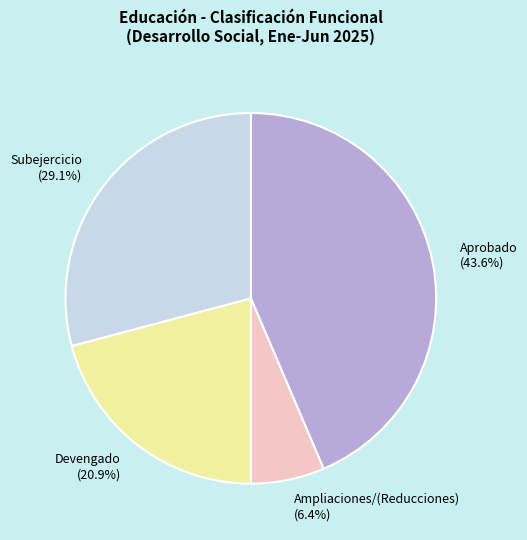

Count the number of slices in the pie.

4